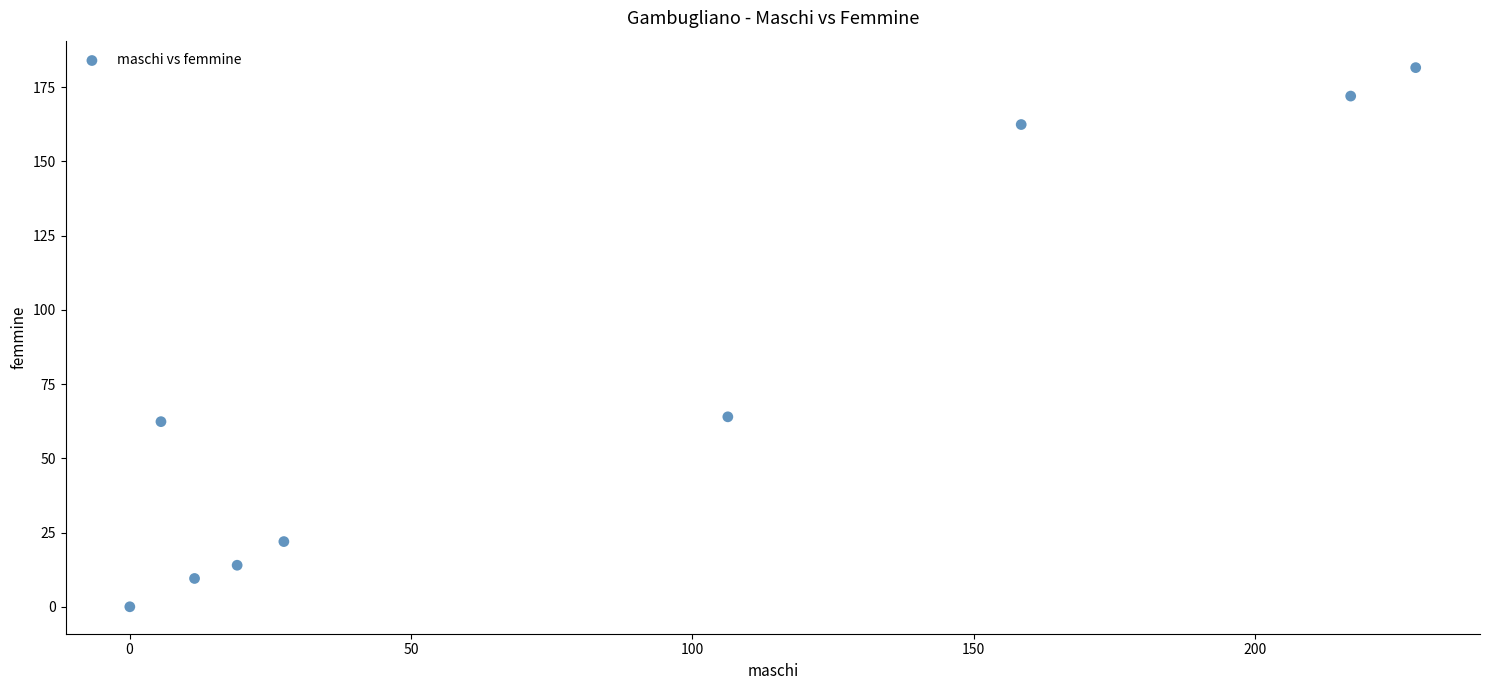

What is the range of Y values (max minus min)?

181.5